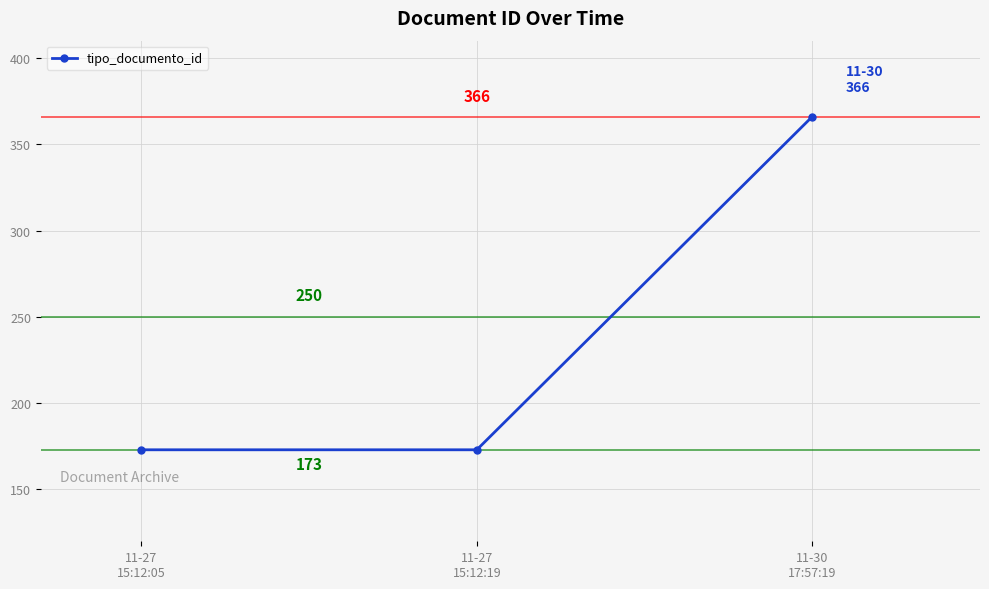

True or false: the data shows 615 at 11-30
17:57:19.

False